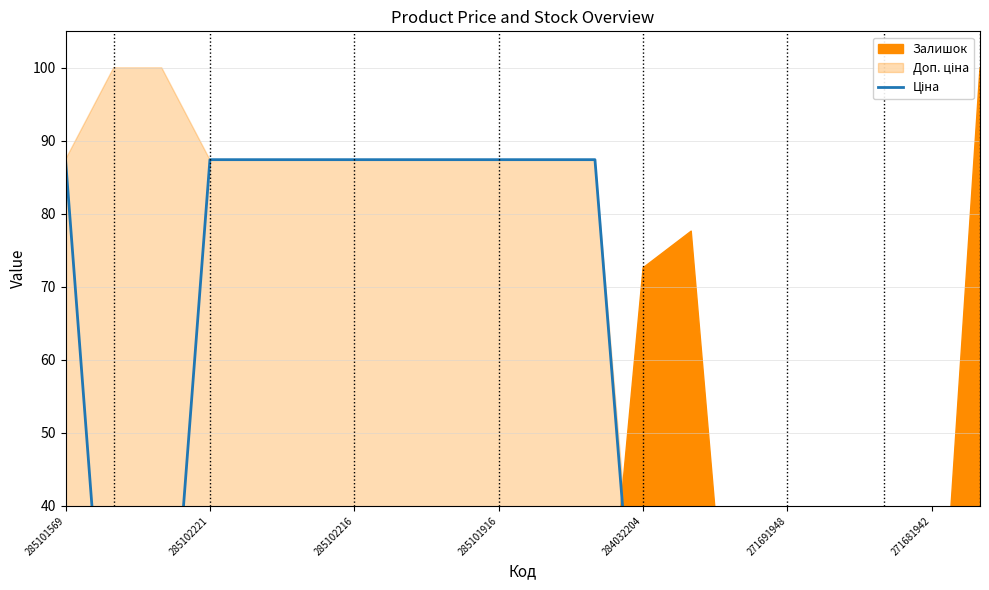

How many points are lower than both their immediate neighbors (excluding endpoints)?

1